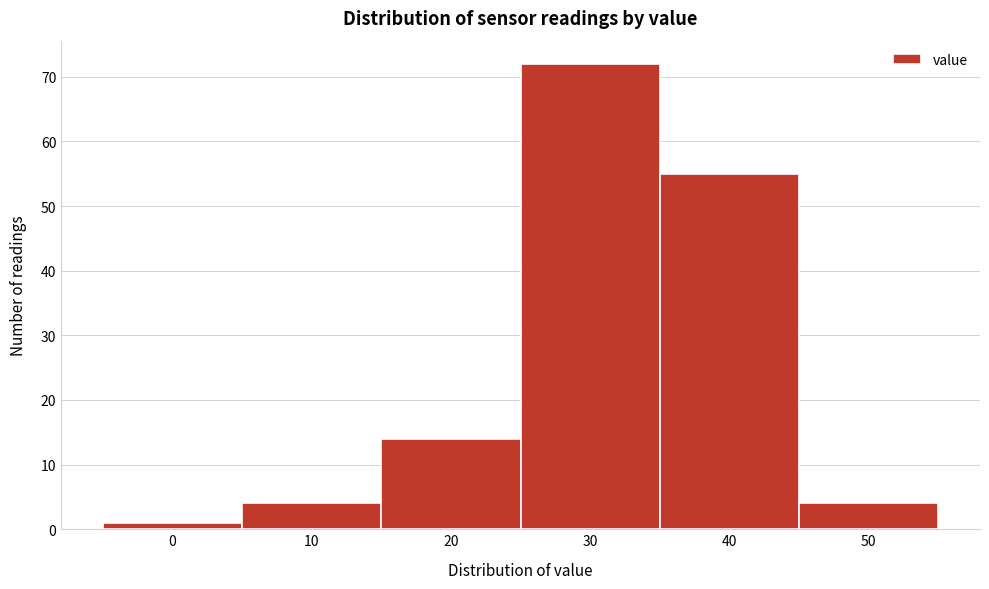

Reading left to right, what are all the values shown in this chart?

1	4	14	72	55	4